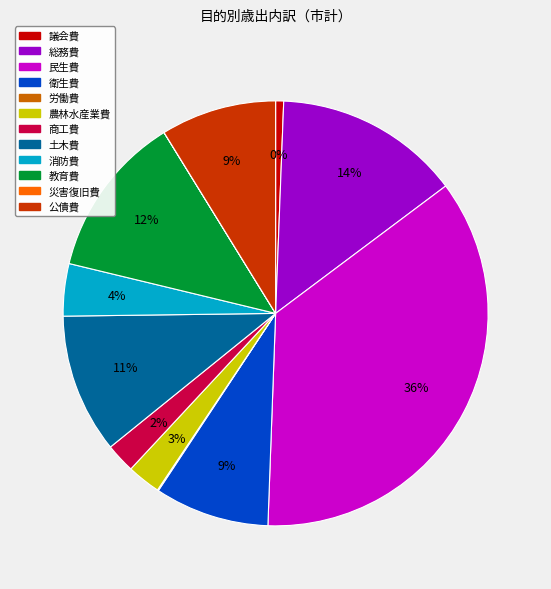

What is the change in value from 議会費 to 労働費?

-6339370